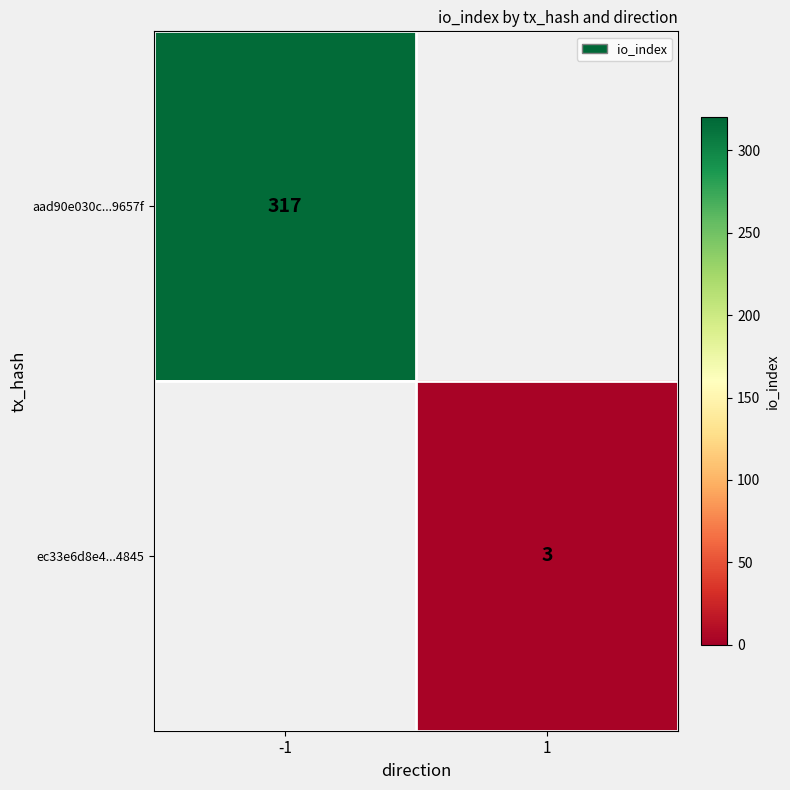

Which label corresponds to the smallest value in the chart?

1